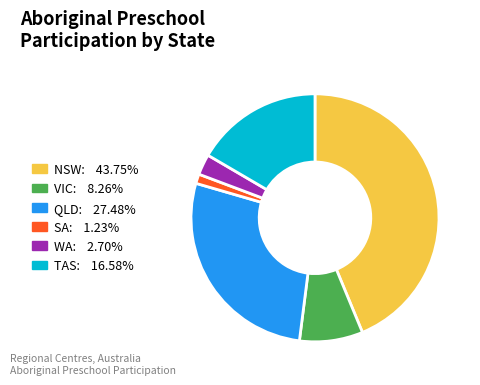

Is there a majority slice in this chart?

No